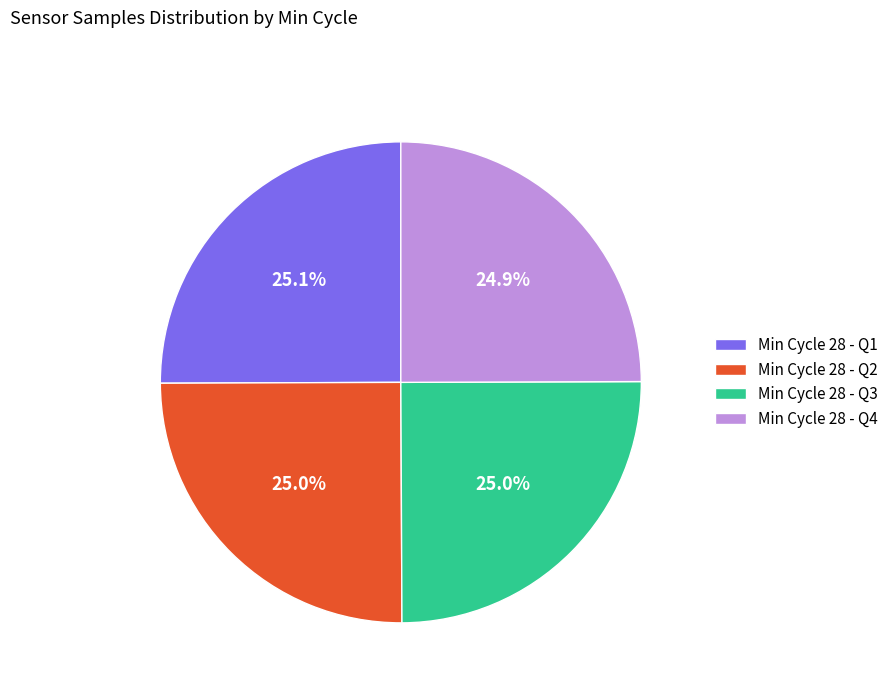

What is the ratio of the value at Min Cycle 28 - Q2 to the value at Min Cycle 28 - Q1?

1.0